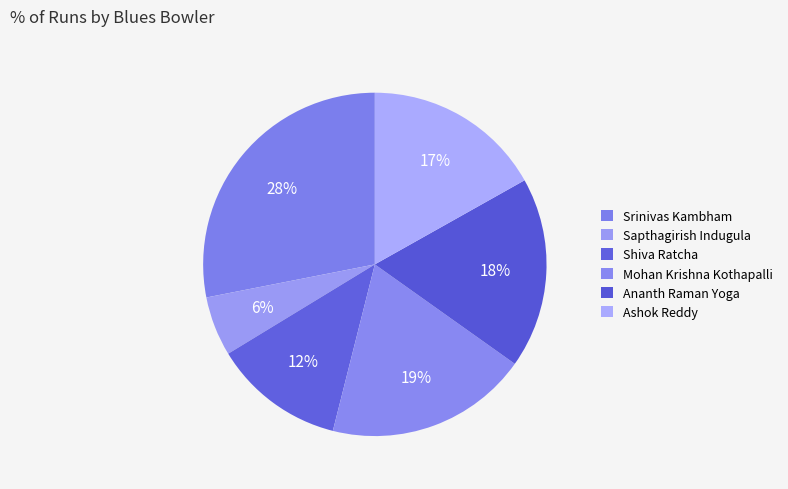

To the nearest percent, what is the combined percentage of Ashok Reddy and Mohan Krishna Kothapalli?

36%